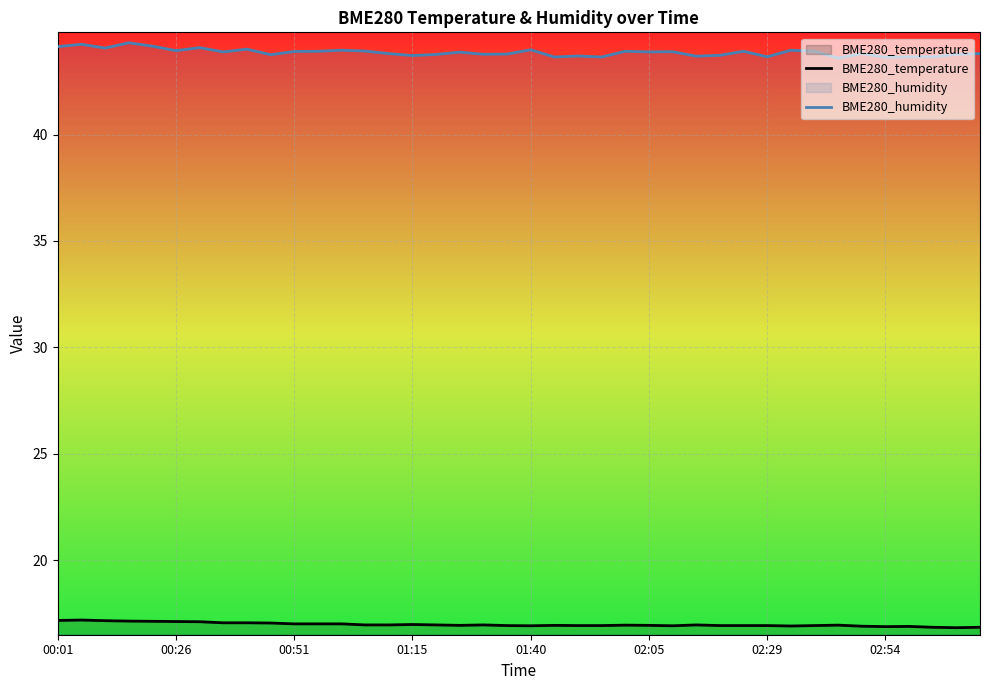

Rank the series by their maximum value, from highest to lowest.

BME280_humidity, BME280_temperature